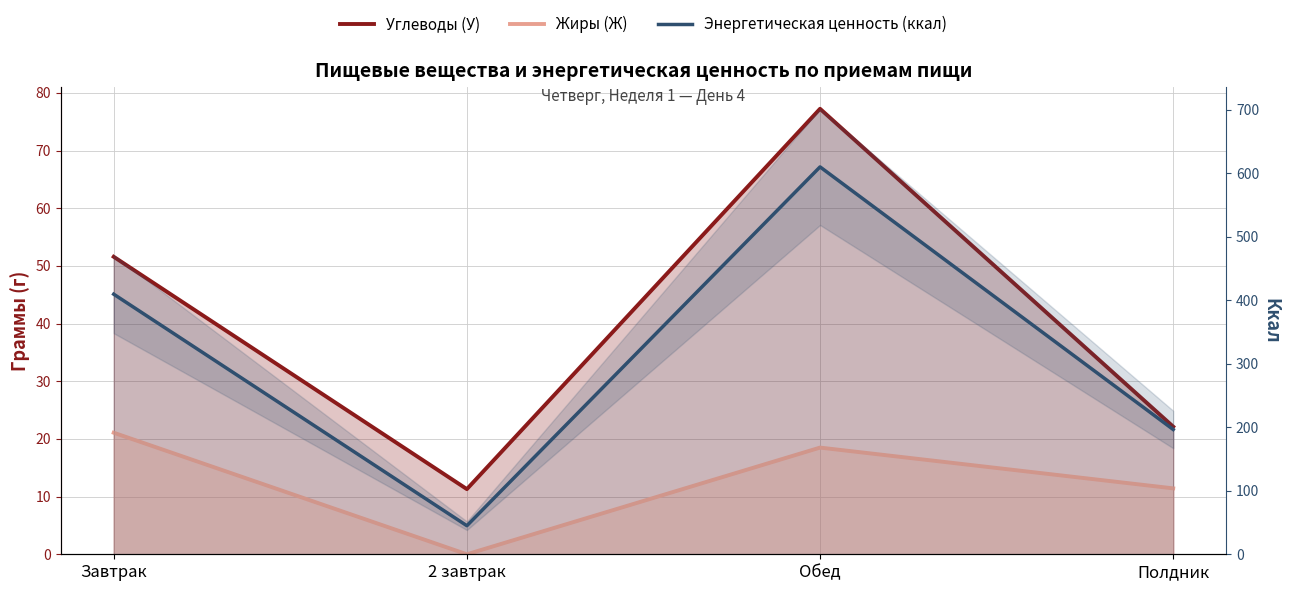

Where is Энергетическая ценность (ккал) nearest to the value 327?

Завтрак